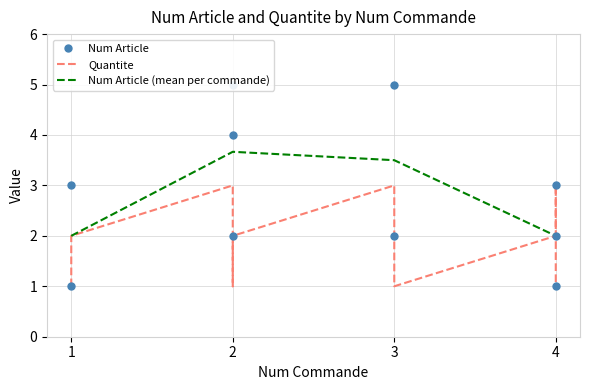

What is the sum of the Quantite values at 3 and 4?

4